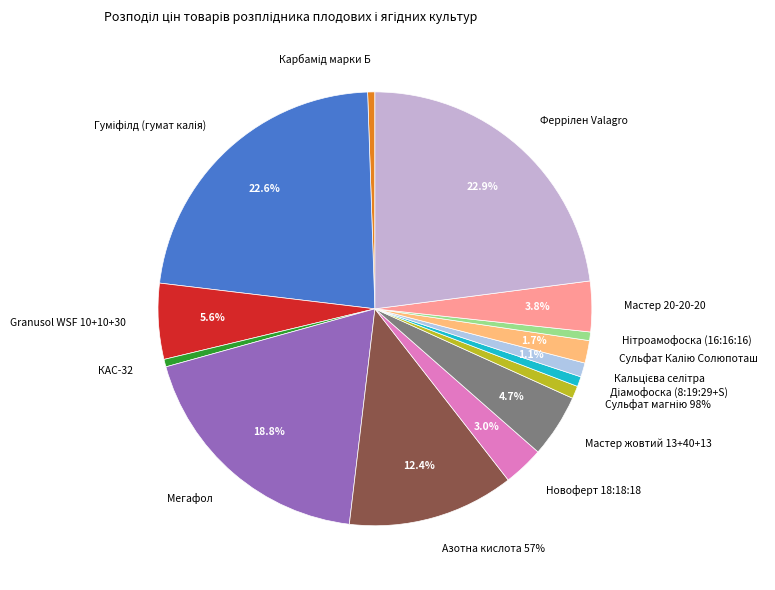

Which category has the biggest portion of the pie?

Феррілен Valagro